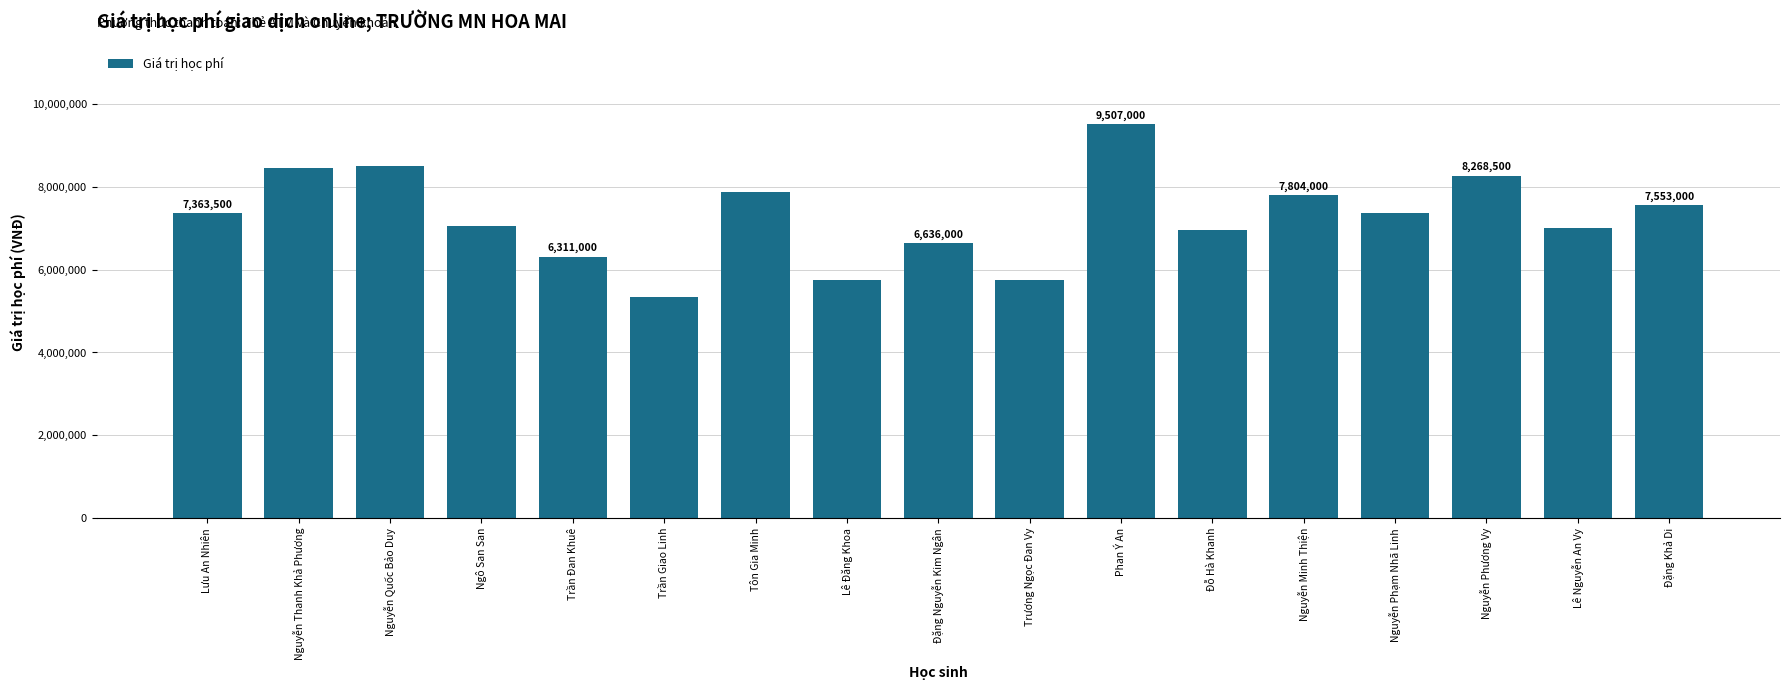

At which label does the data first exceed 7357000?

Lưu An Nhiên